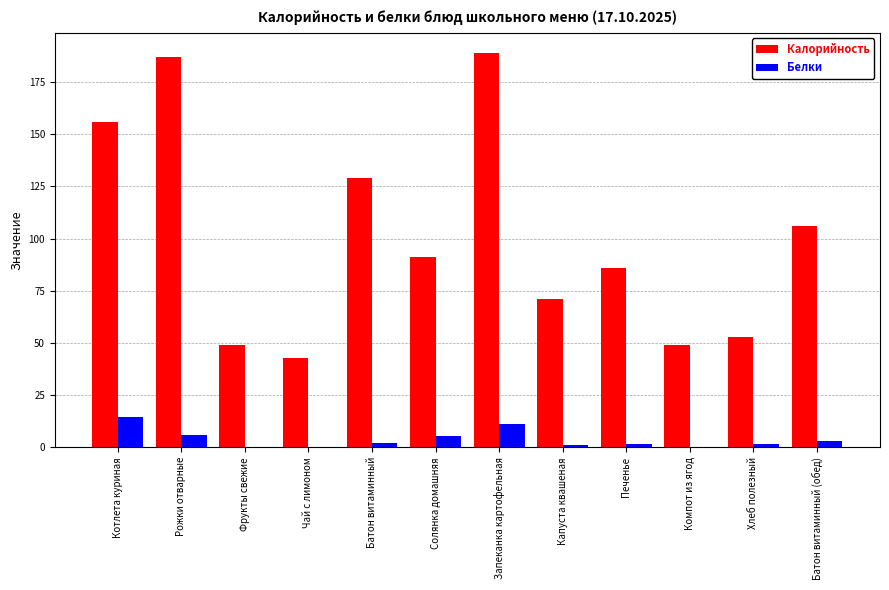

The value of Калорийность at Хлеб полезный is 92.4. True or false?

False